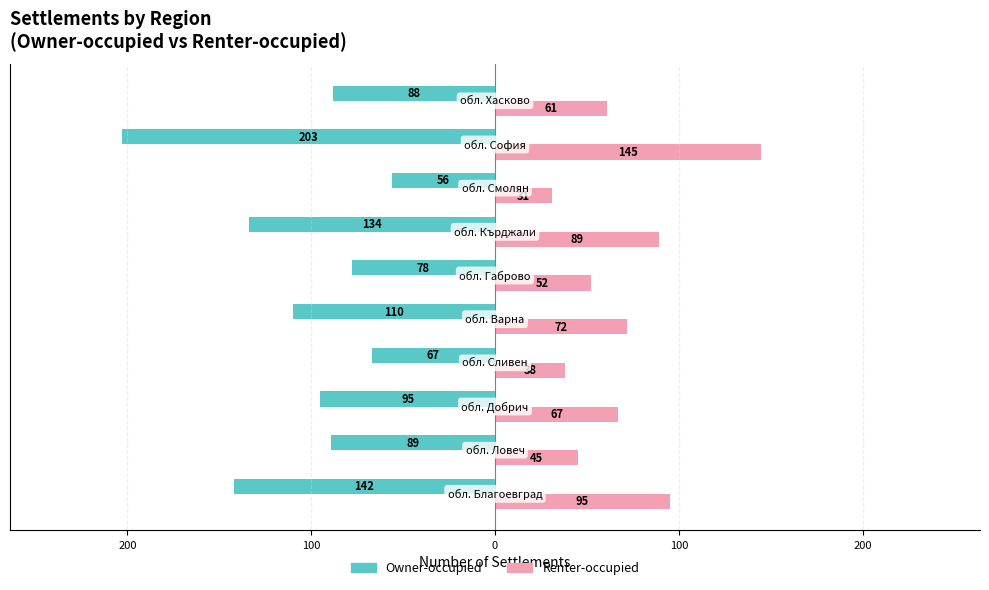

Reading left to right, list all the values displayed in this chart.

Owner-occupied: -142	-89	-95	-67	-110	-78	-134	-56	-203	-88
Renter-occupied: 95	45	67	38	72	52	89	31	145	61